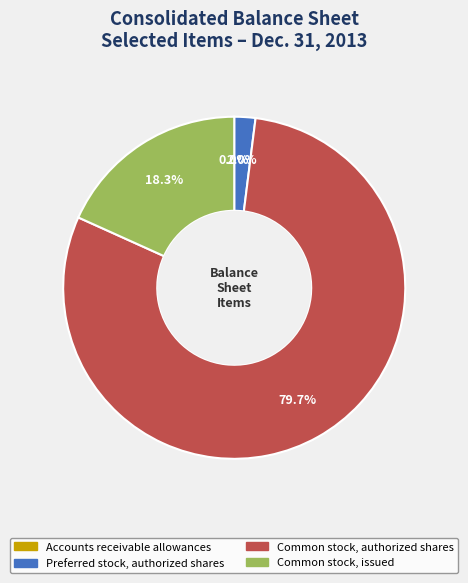

To the nearest percent, what percentage of the pie is Common stock, authorized shares?

80%